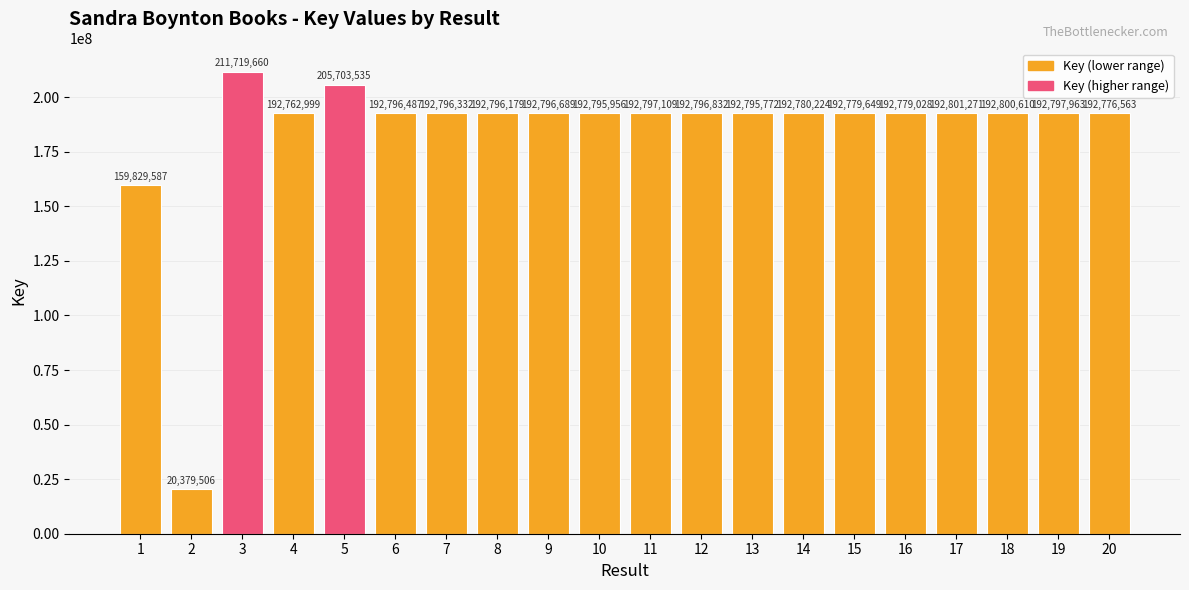

Where is the data nearest to the value 116049583?

1